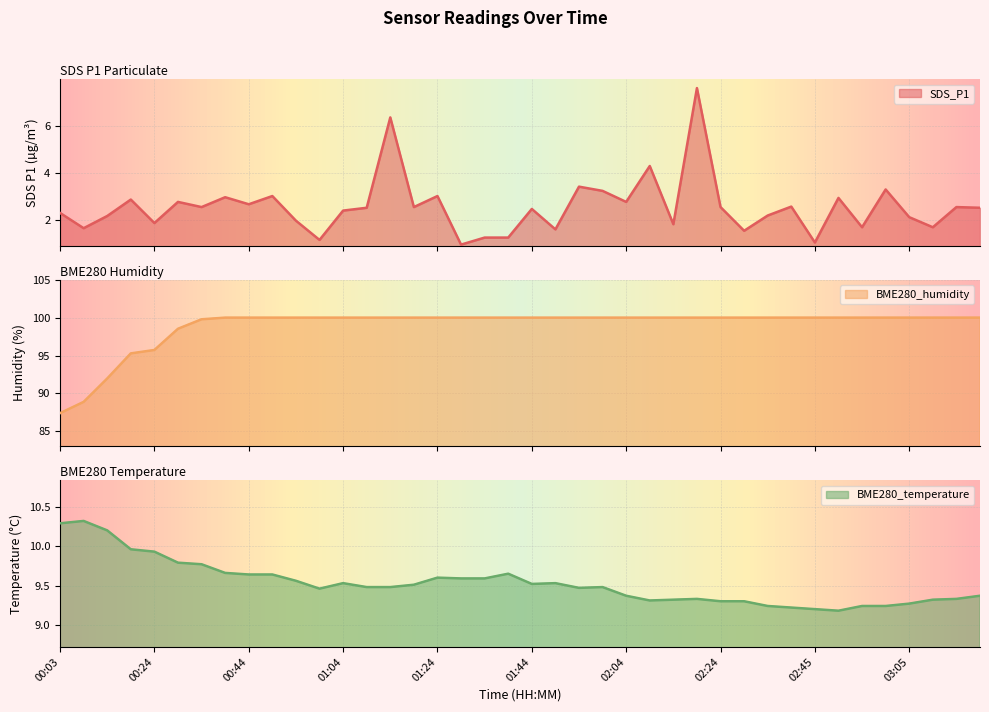

The BME280_temperature series shows 10.3 at 00:03. True or false?

True